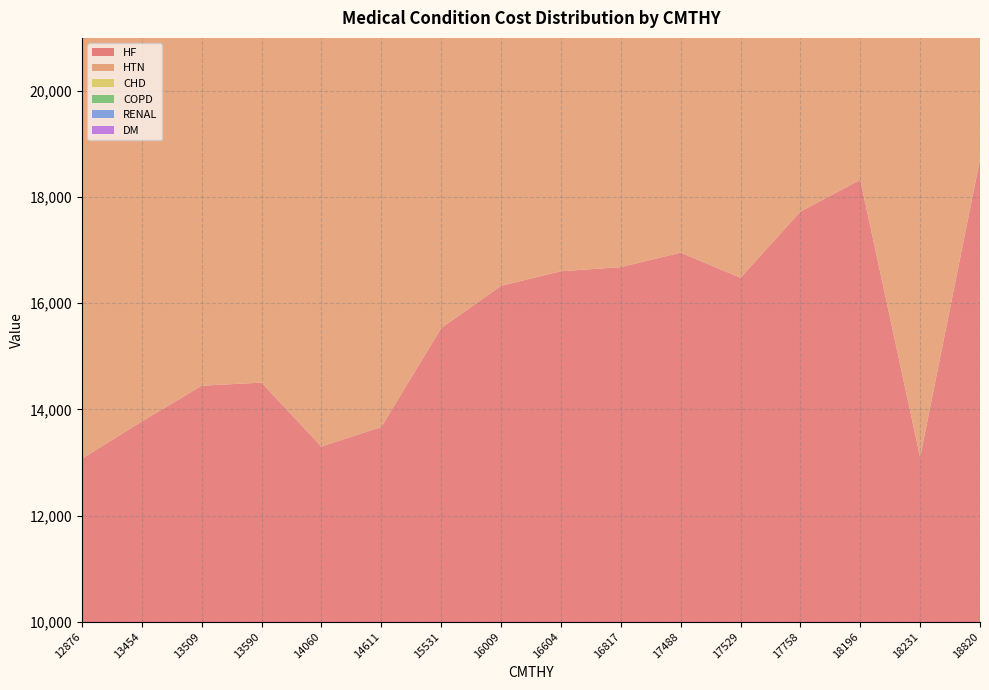

True or false: HF and HTN intersect in this chart.

True